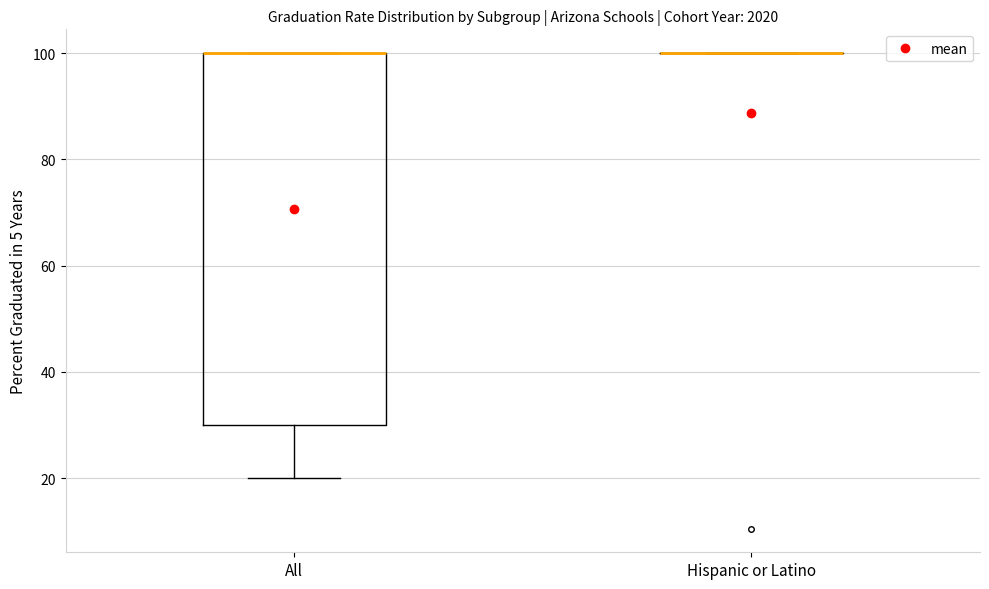

Which box is the tallest, from its lower edge to its upper edge?

All